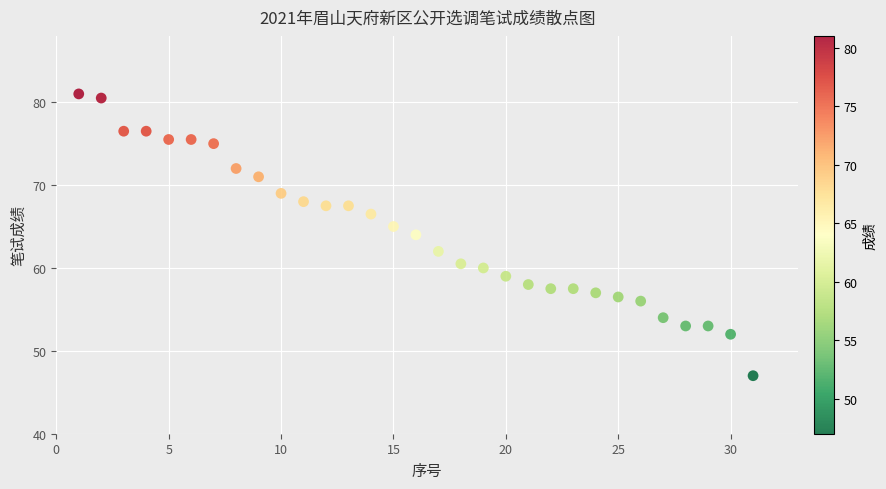

What is the range of X values (max minus min)?

30.0